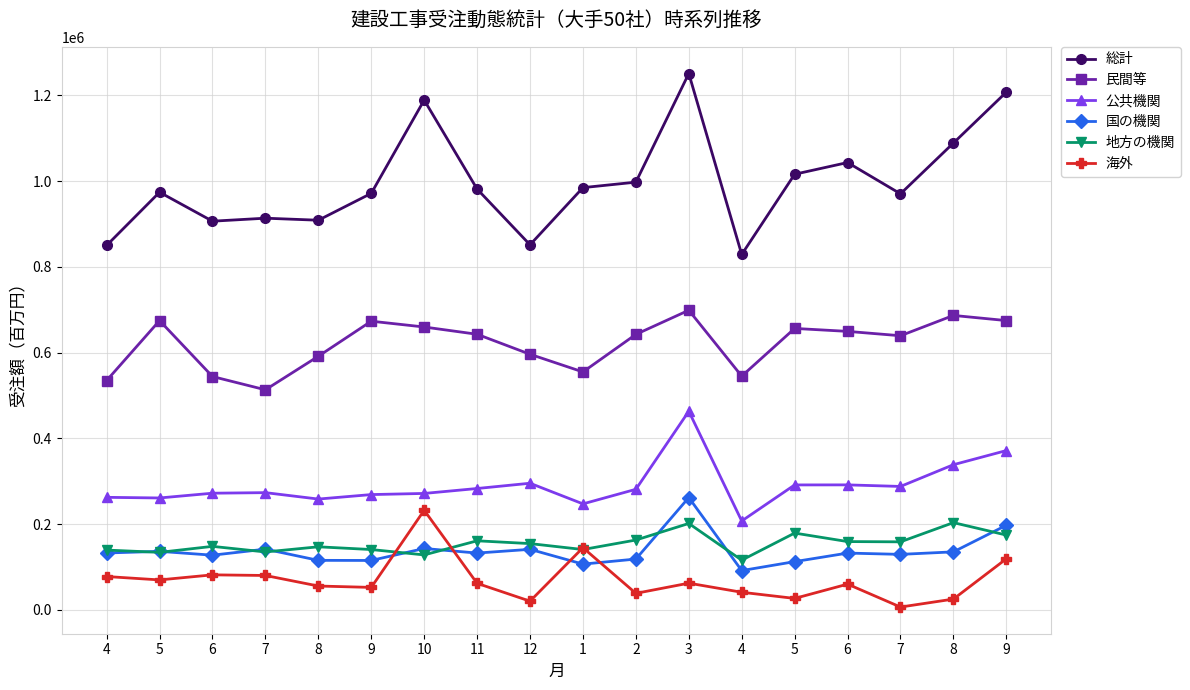

Is this an area chart (filled region under the line)?

No